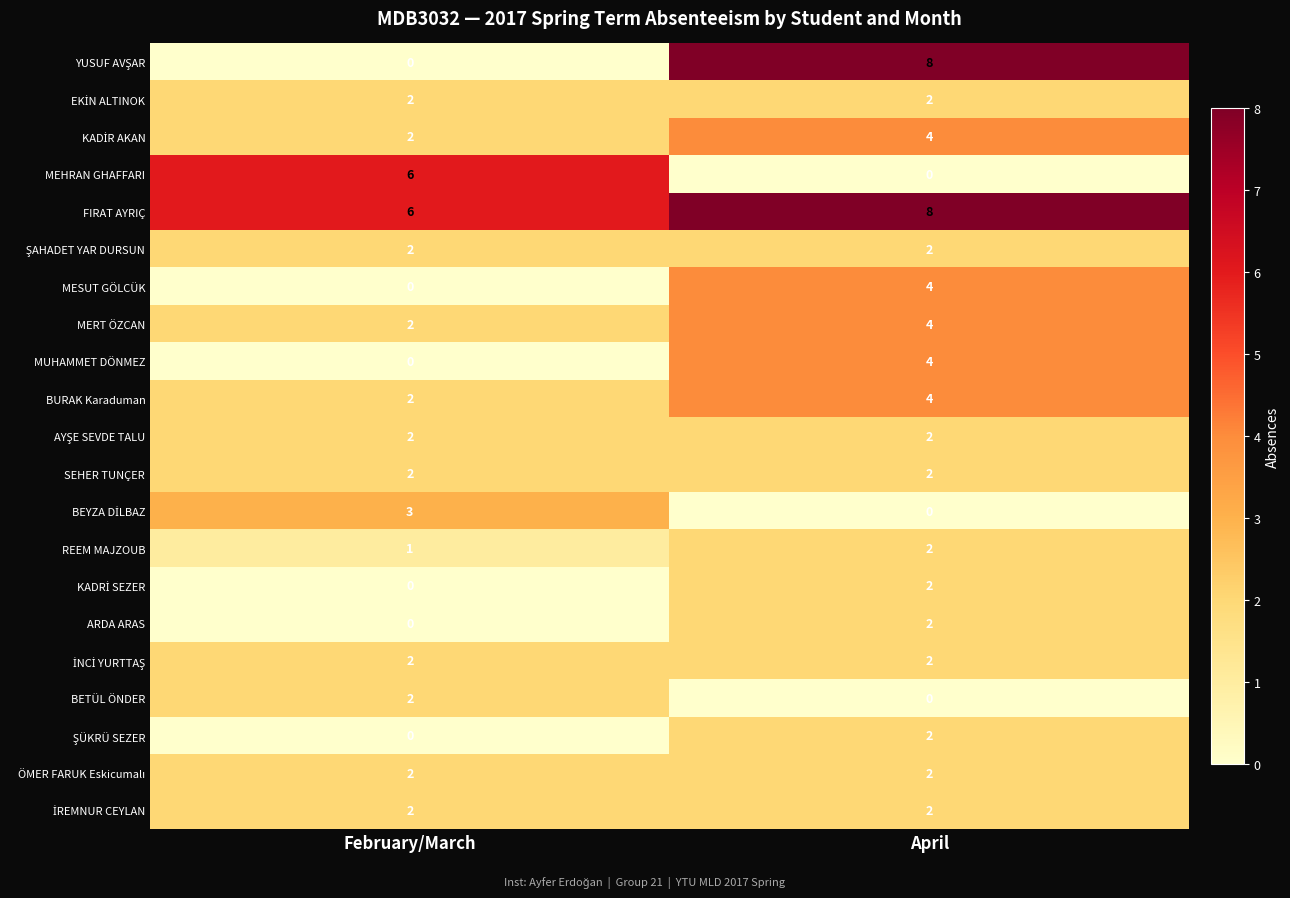

What is the maximum value shown in the chart?

8